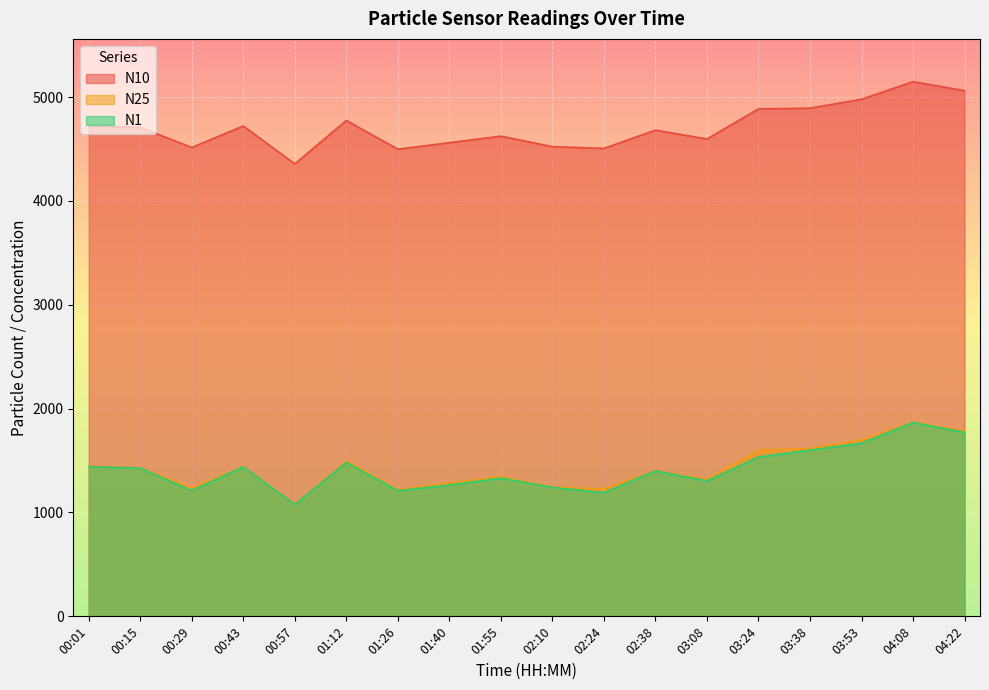

True or false: N25 has a value of 313.8 at 01:55.

False